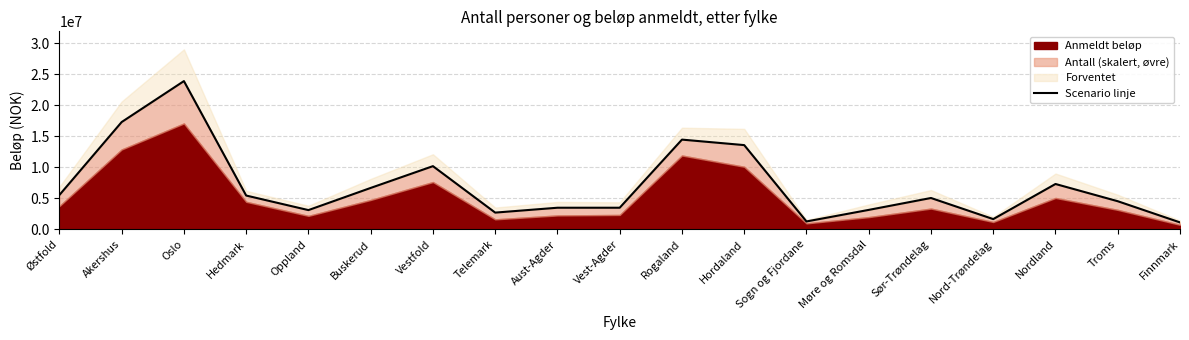

Is it true that the value at Sør-Trøndelag is 3117343.1?

False